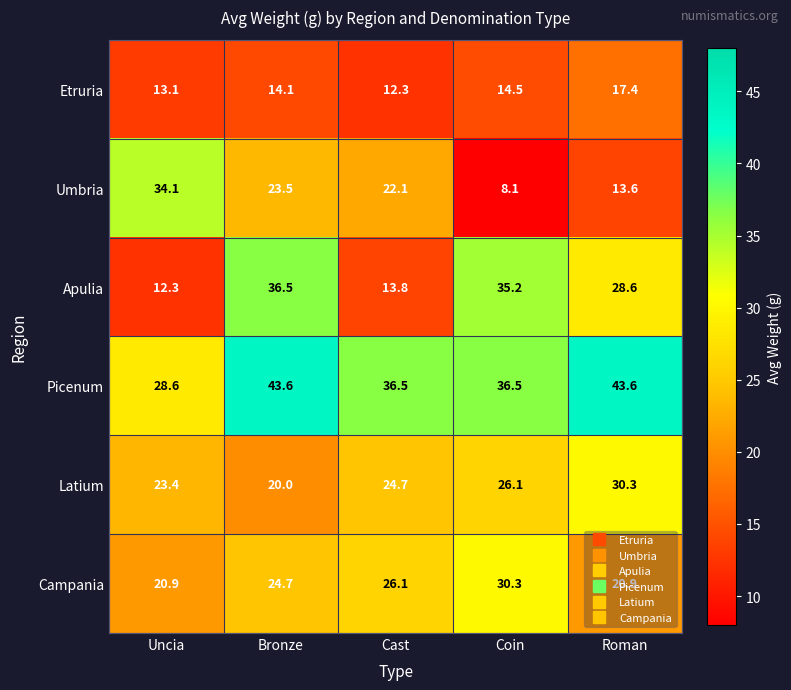

The Picenum series shows 43.6 at Roman. True or false?

True